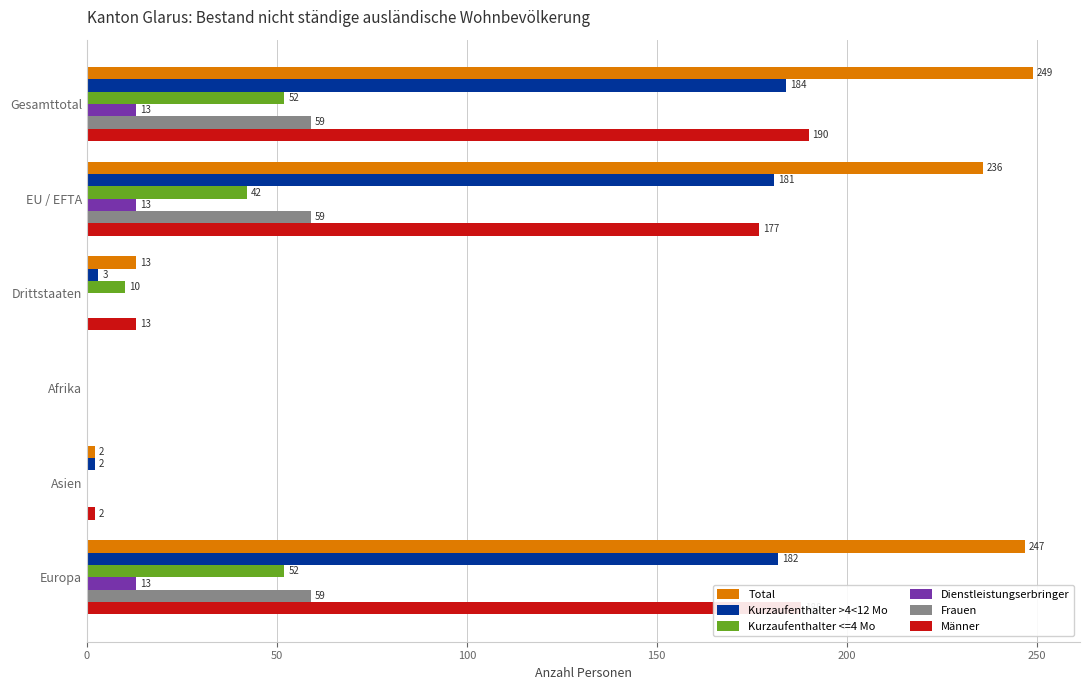

Is it true that Frauen equals 59 at Gesamttotal?

True